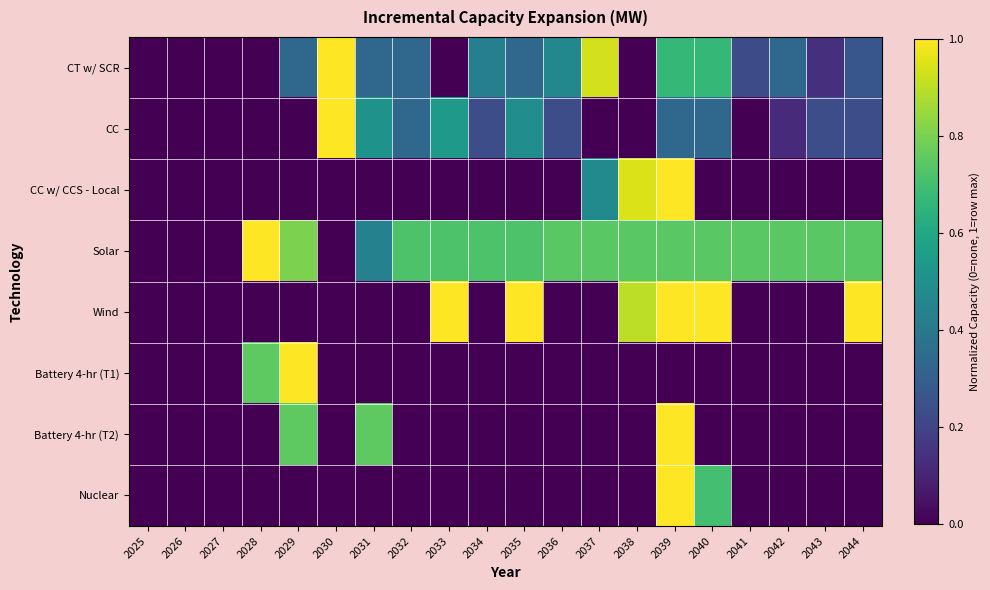

Which label corresponds to the smallest value in the chart?

2025